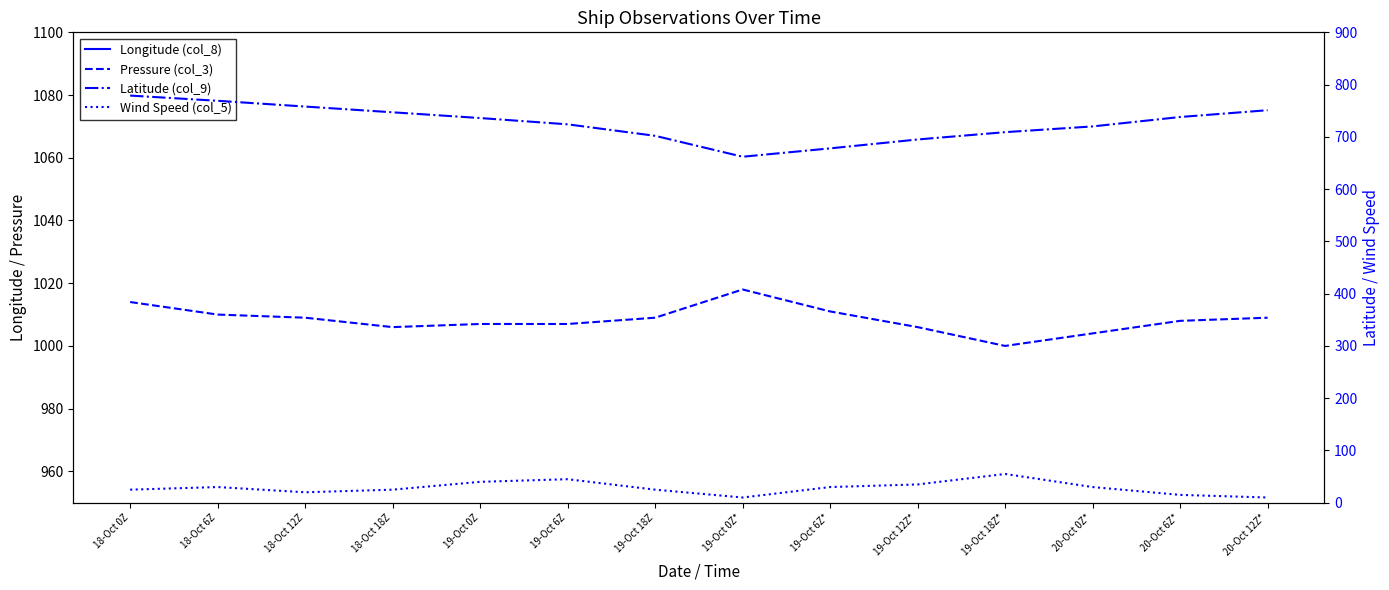

Which series has the largest total across all categories?

Pressure (col_3)